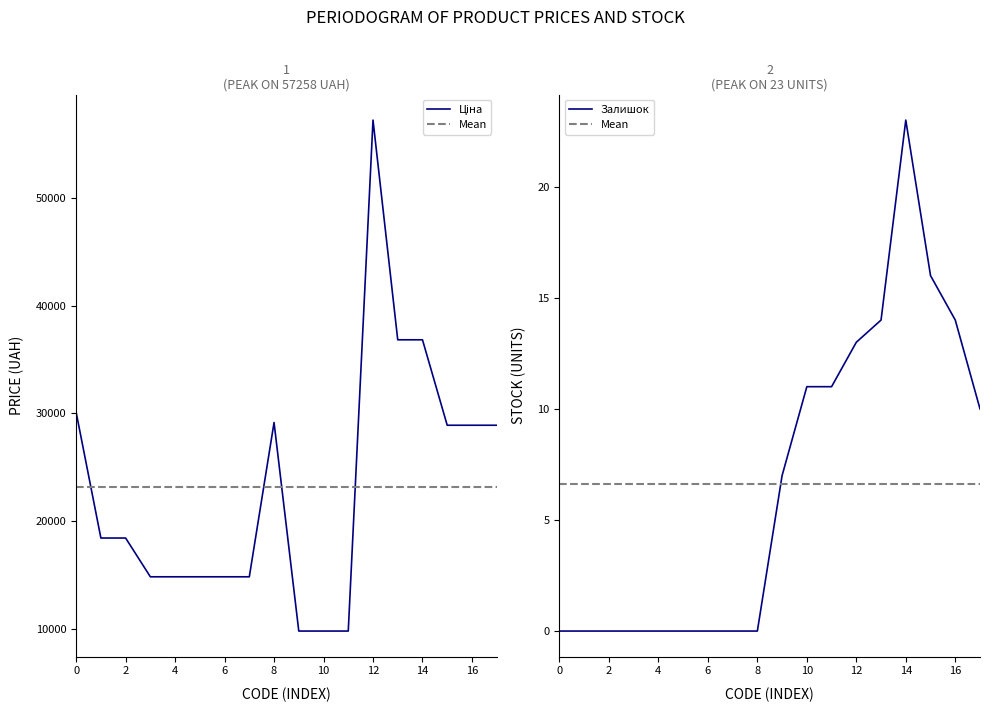

What is the difference between the second highest and minimum values in the Залишок series?

16